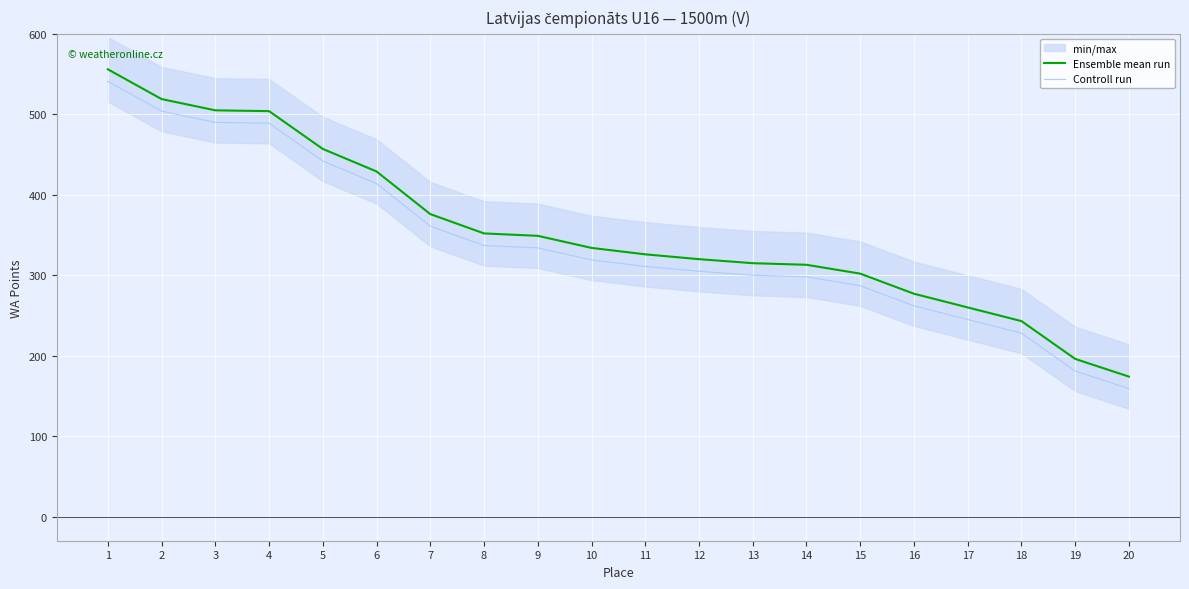

True or false: Controll run has more than 0 points higher than both neighbors.

False